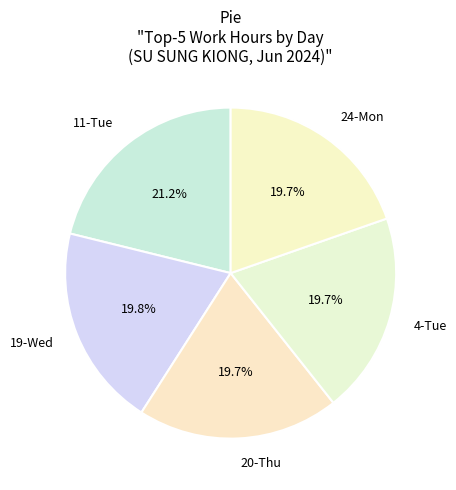

What is the ratio of the value at 20-Thu to the value at 24-Mon?

1.0